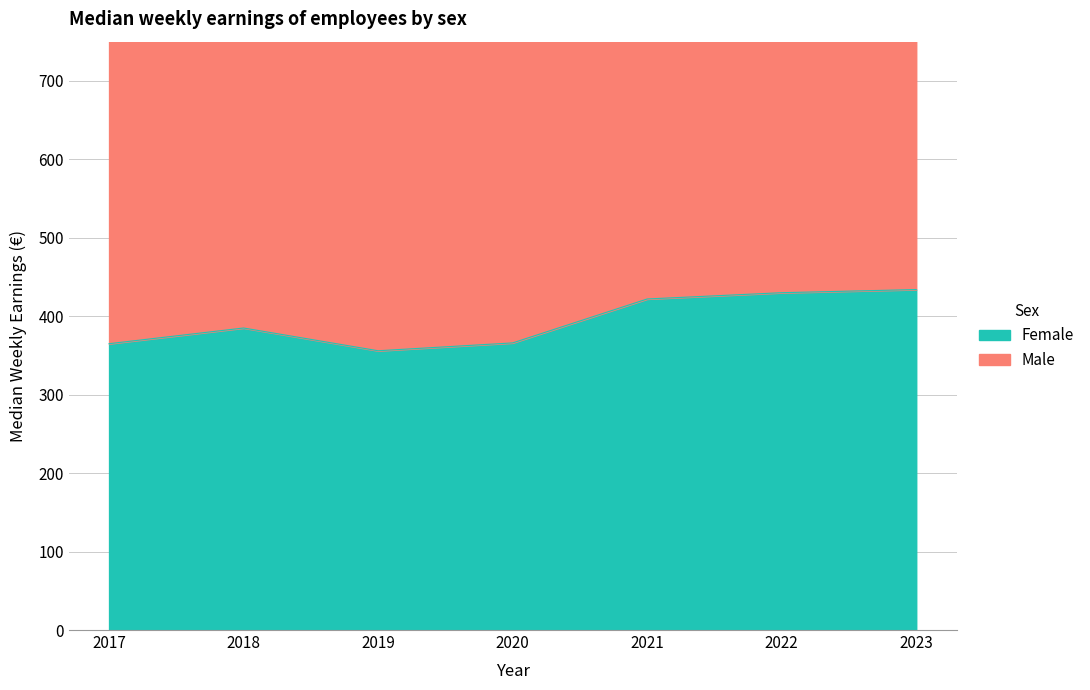

What is the difference between the maximum and minimum values in the Male series?

247